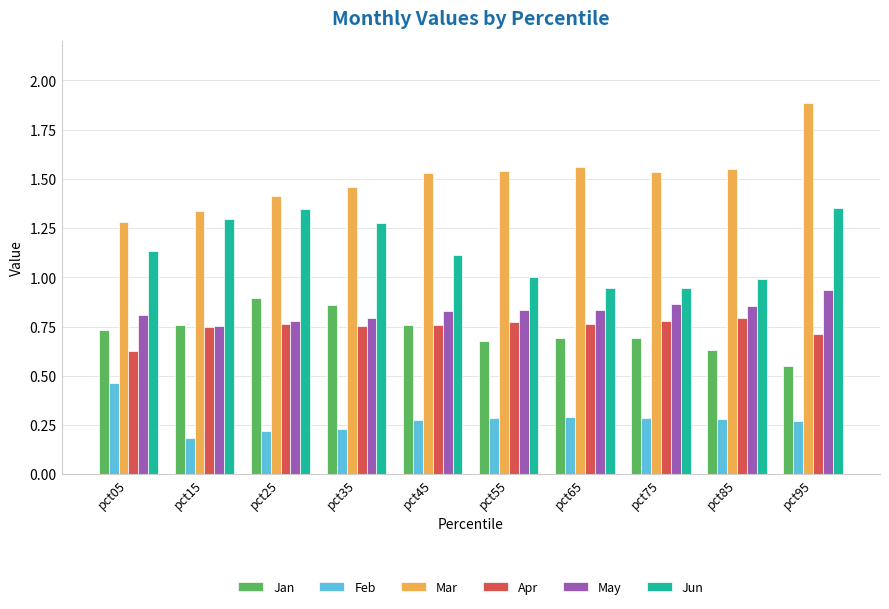

Which series has the largest total across all categories?

Mar